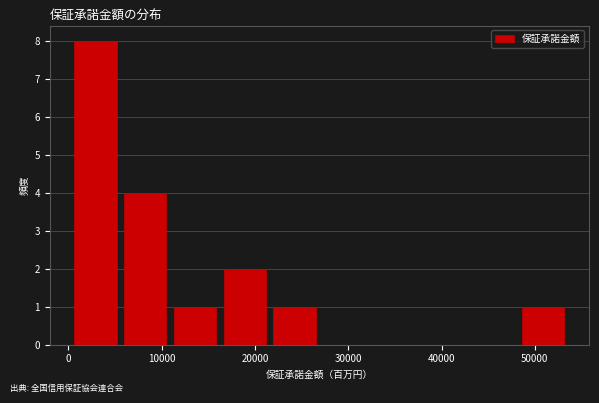

How tall is the bar that spans 11000 to 16000 on the x-axis? Neither the bar edges nor the heights are printed on the chart, so give them approximately, as read against the axes.

1